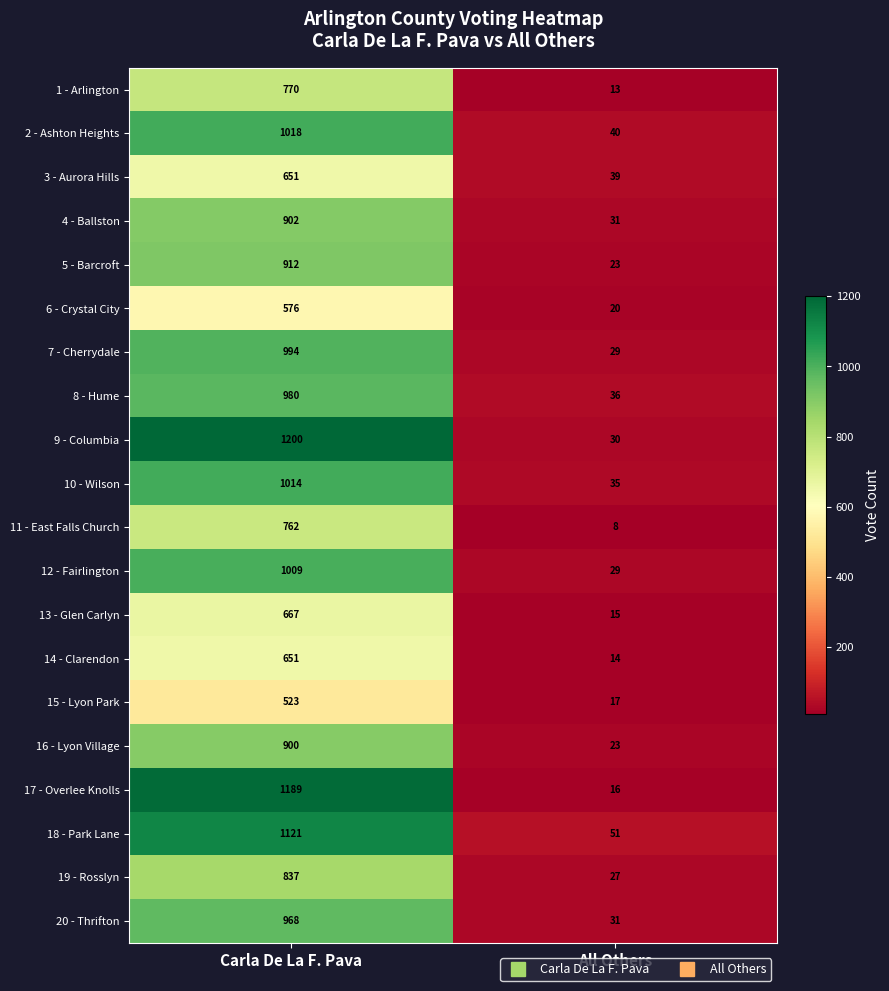

What is the approximate value of 10 - Wilson at All Others?

35